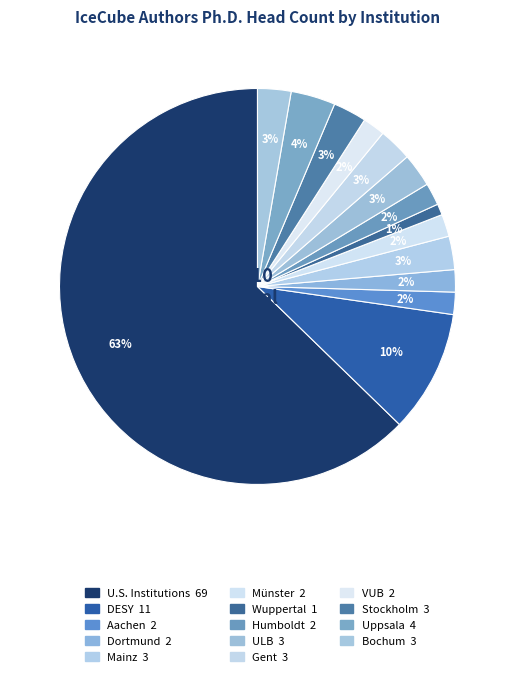

How many slices are in this pie chart?

14